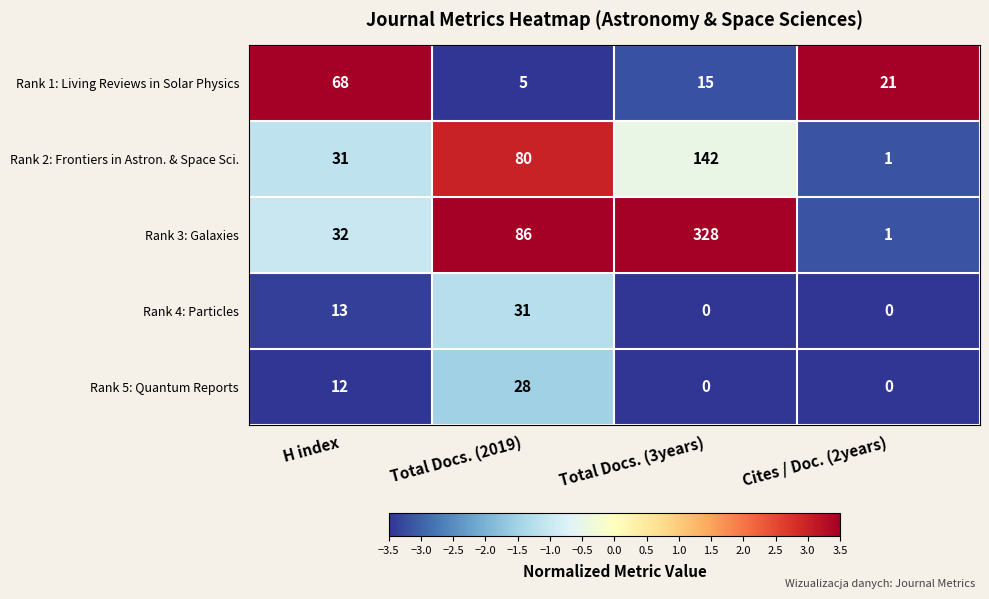

The Rank 5: Quantum Reports series shows 5 at H index. True or false?

False